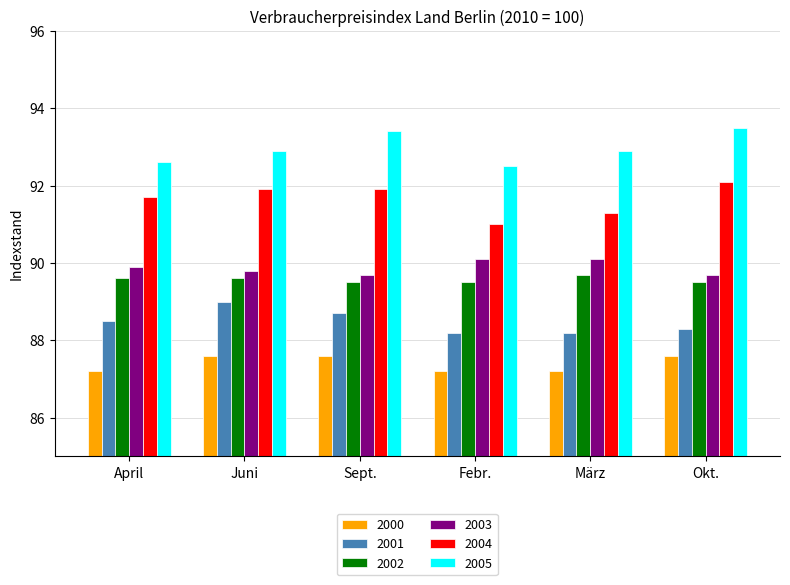

How many bars are there in each group?

6